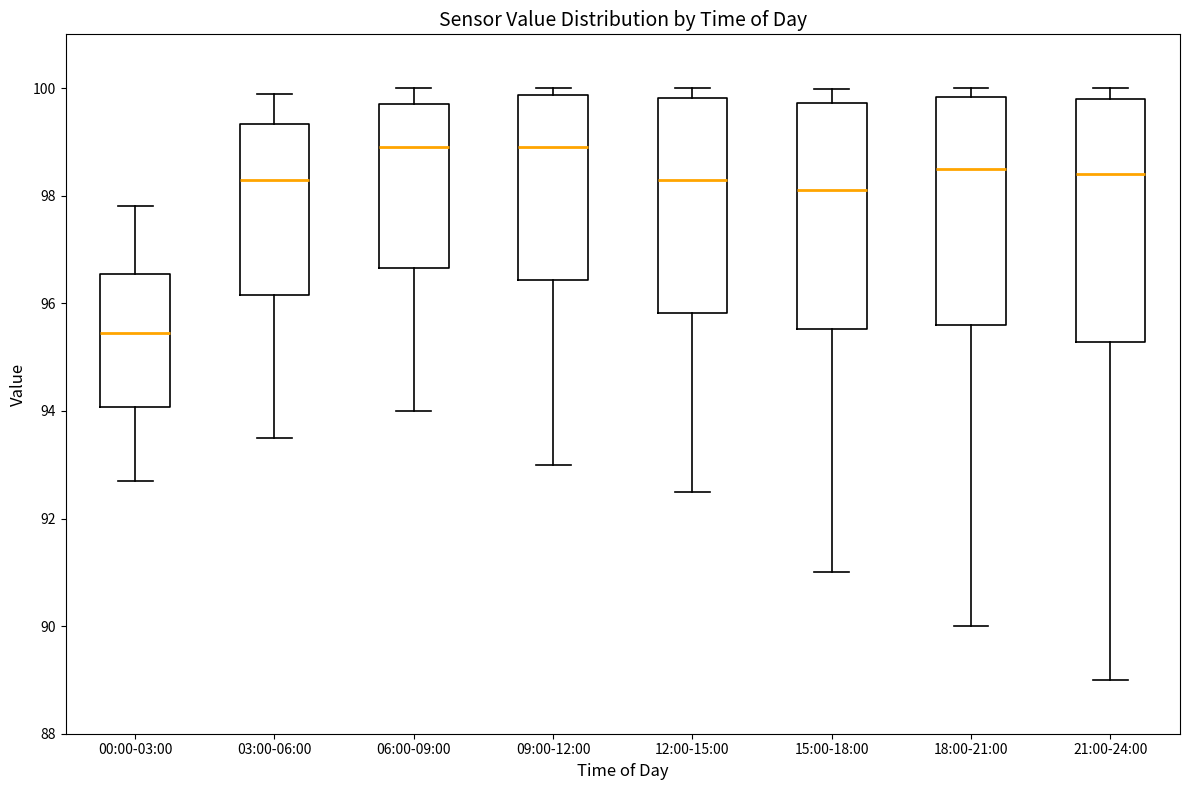

Reading left to right, read every box against the y-axis: the position of its median line, the range the box covers, and the ends of its whiskers. The values are not printed on the chart, so give them approximately, as read against the axis.

00:00-03:00: median 95.4, box 94.0 to 96.6, whiskers 92.8 to 97.8
03:00-06:00: median 98.4, box 96.2 to 99.4, whiskers 93.6 to 100.0
06:00-09:00: median 99.0, box 96.6 to 99.8, whiskers 94.0 to 100.0
09:00-12:00: median 99.0, box 96.4 to 99.8, whiskers 93.0 to 100.0
12:00-15:00: median 98.4, box 95.8 to 99.8, whiskers 92.6 to 100.0
15:00-18:00: median 98.2, box 95.6 to 99.8, whiskers 91.0 to 100.0
18:00-21:00: median 98.6, box 95.6 to 99.8, whiskers 90.0 to 100.0
21:00-24:00: median 98.4, box 95.2 to 99.8, whiskers 89.0 to 100.0